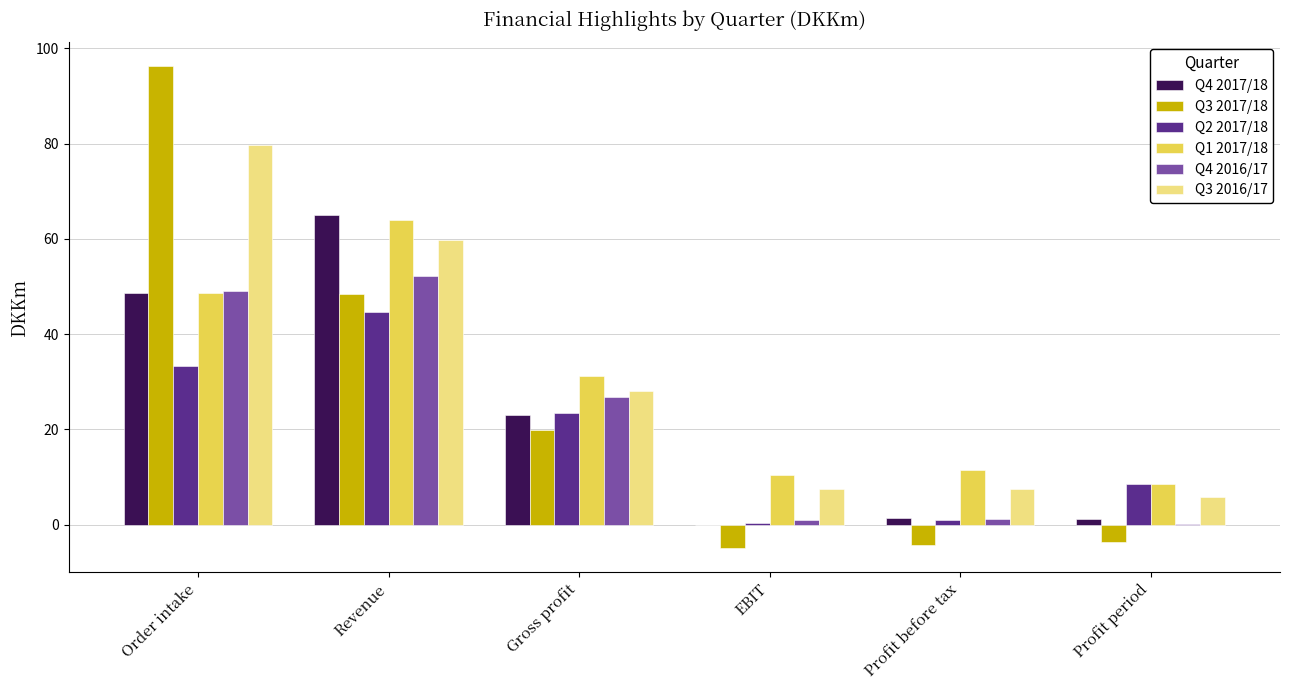

Where is Q3 2016/17 nearest to the value 42?

Gross profit